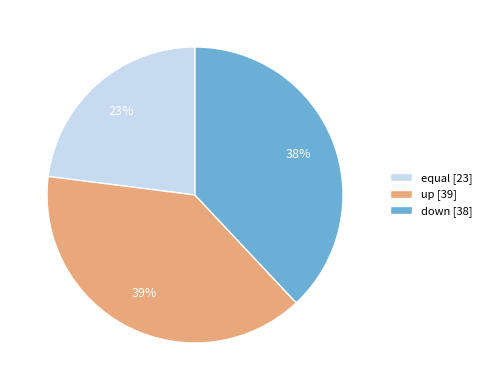

Is the sum of down [38] and equal [23] greater than half?

Yes